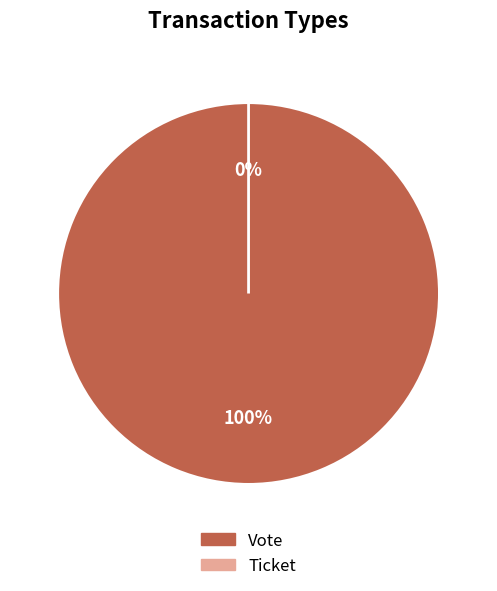

What percentage is the Vote slice, to the nearest percent?

100%